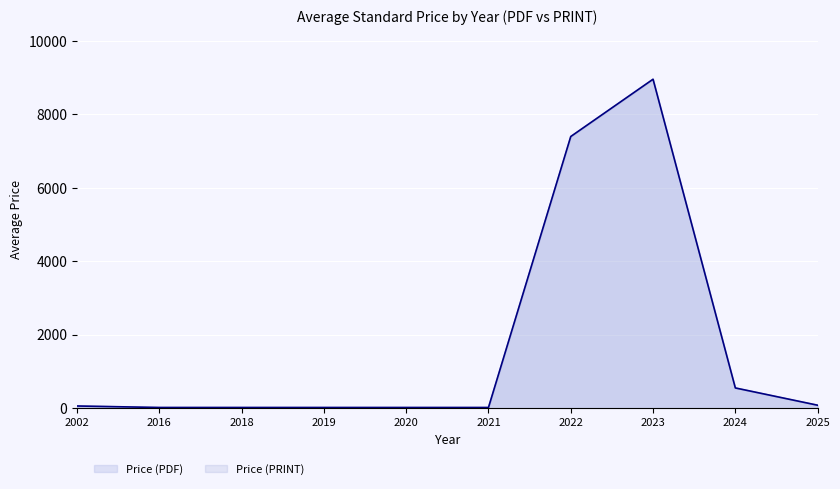

What is the smallest value displayed?

20.0